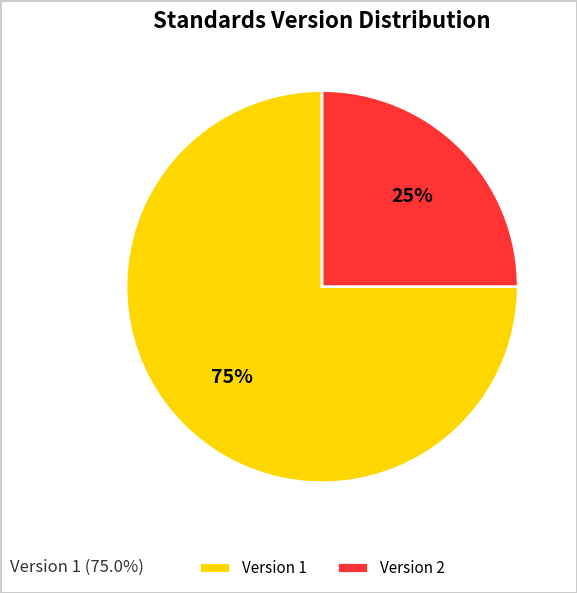

What is the smallest slice in the pie chart?

Version 2